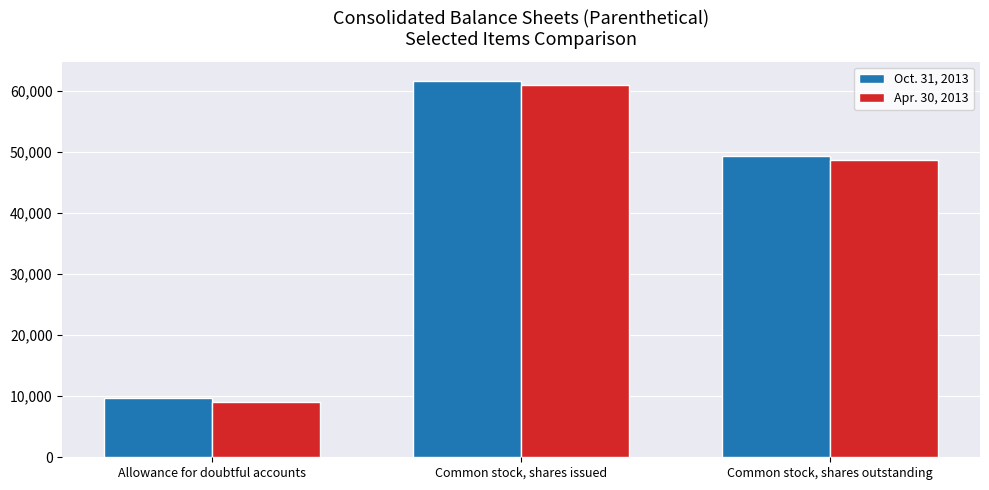

List the labels in order of Apr. 30, 2013 value, largest first.

Common stock, shares issued, Common stock, shares outstanding, Allowance for doubtful accounts